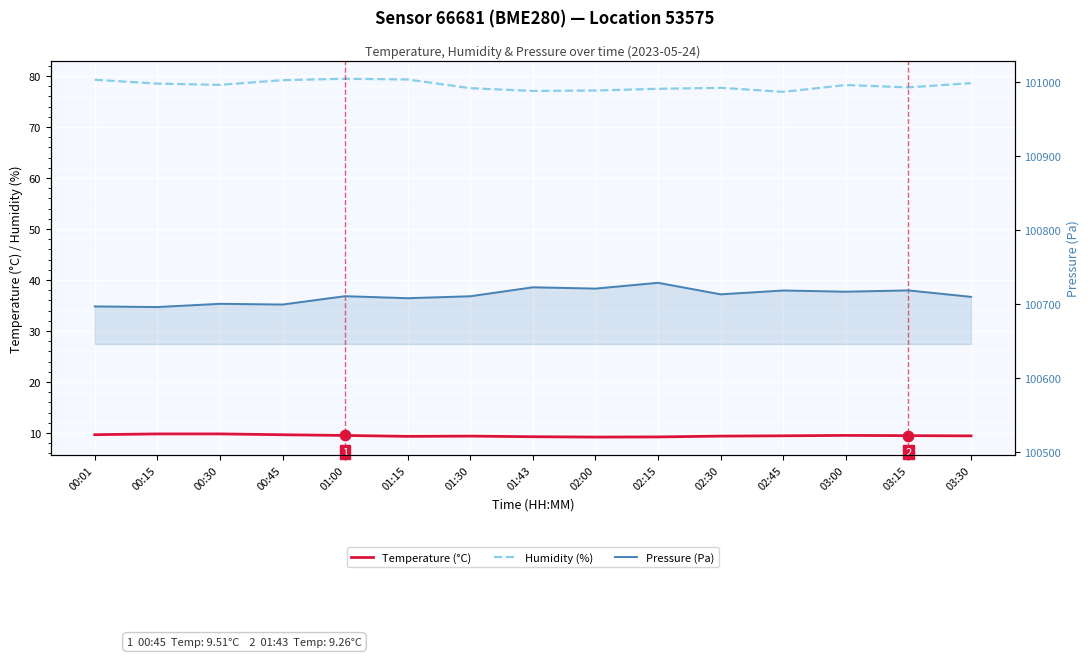

What is the total value across all series at 01:43?

100809.1